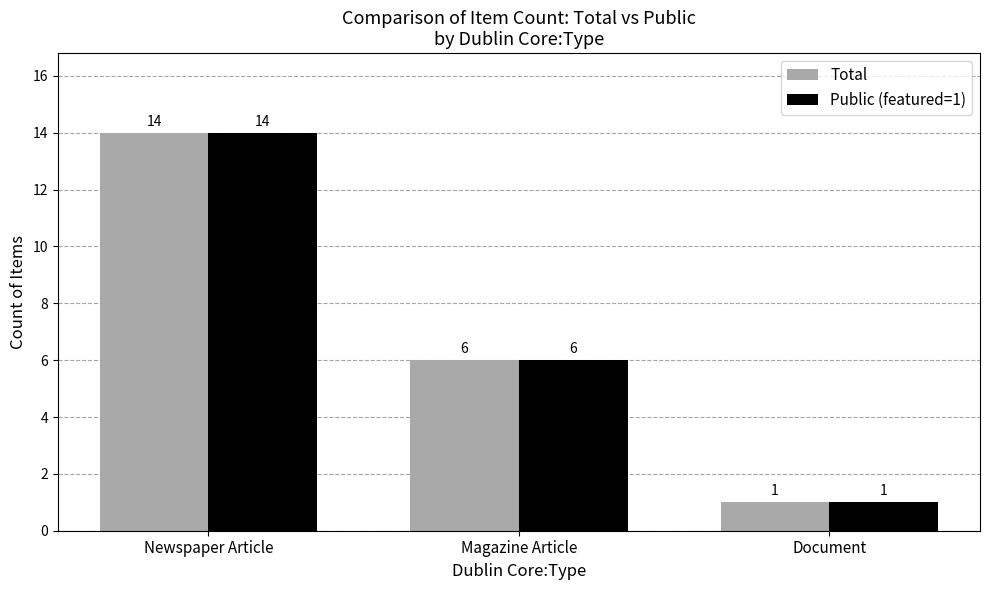

What is the difference between the second highest and minimum values in the Total series?

5